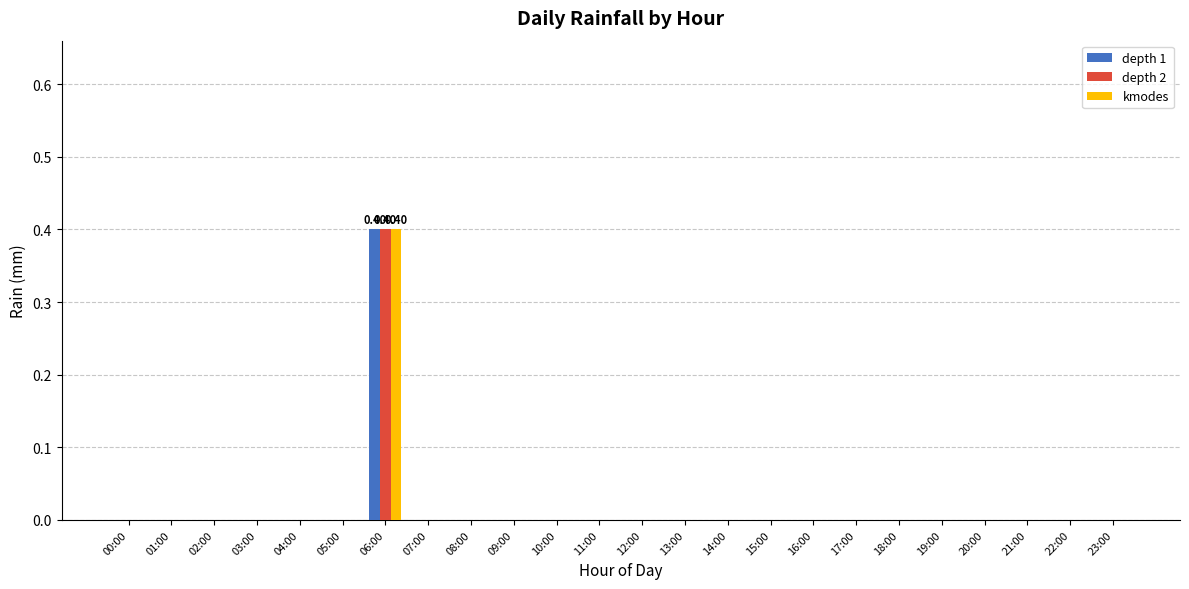

How many groups of bars are there?

24